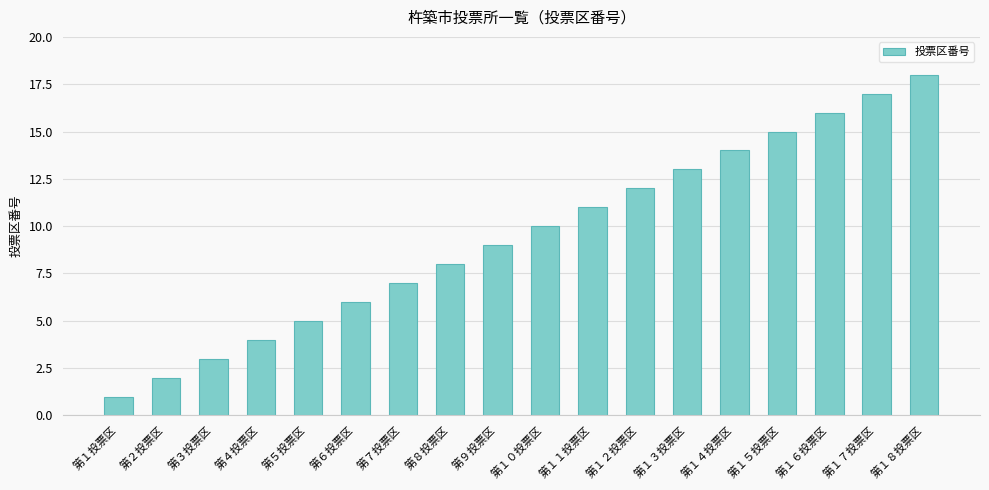

Reading left to right, what are all the values shown in this chart?

第１投票区=1	第２投票区=2	第３投票区=3	第４投票区=4	第５投票区=5	第６投票区=6	第７投票区=7	第８投票区=8	第９投票区=9	第１０投票区=10	第１１投票区=11	第１２投票区=12	第１３投票区=13	第１４投票区=14	第１５投票区=15	第１６投票区=16	第１７投票区=17	第１８投票区=18